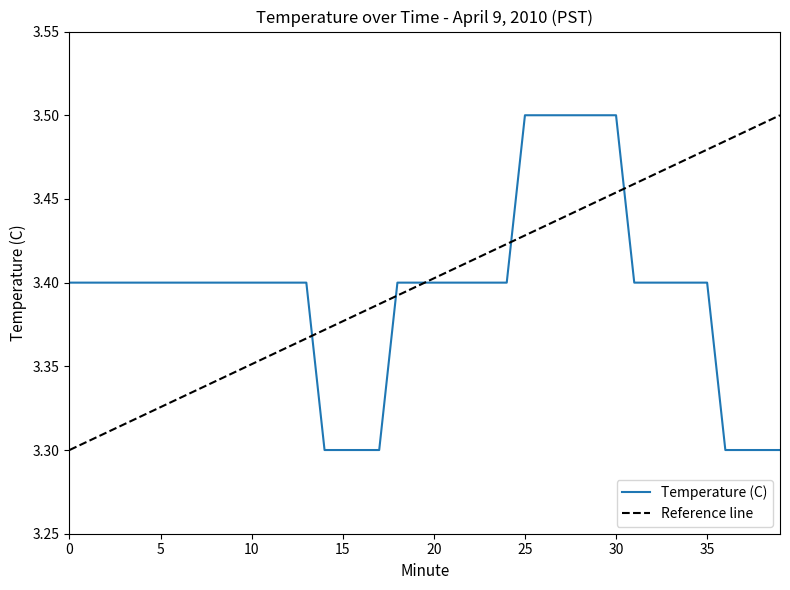

Is it true that the value at 23 is 3.4?

True